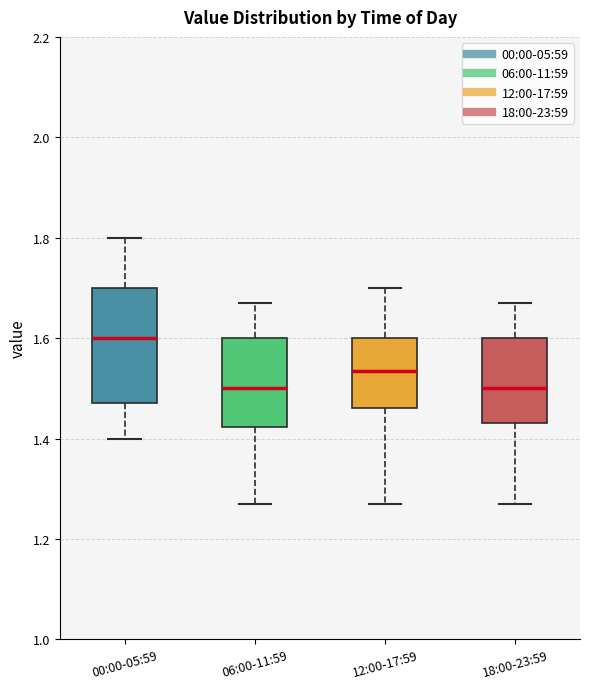

Which box has the highest median line?

00:00-05:59